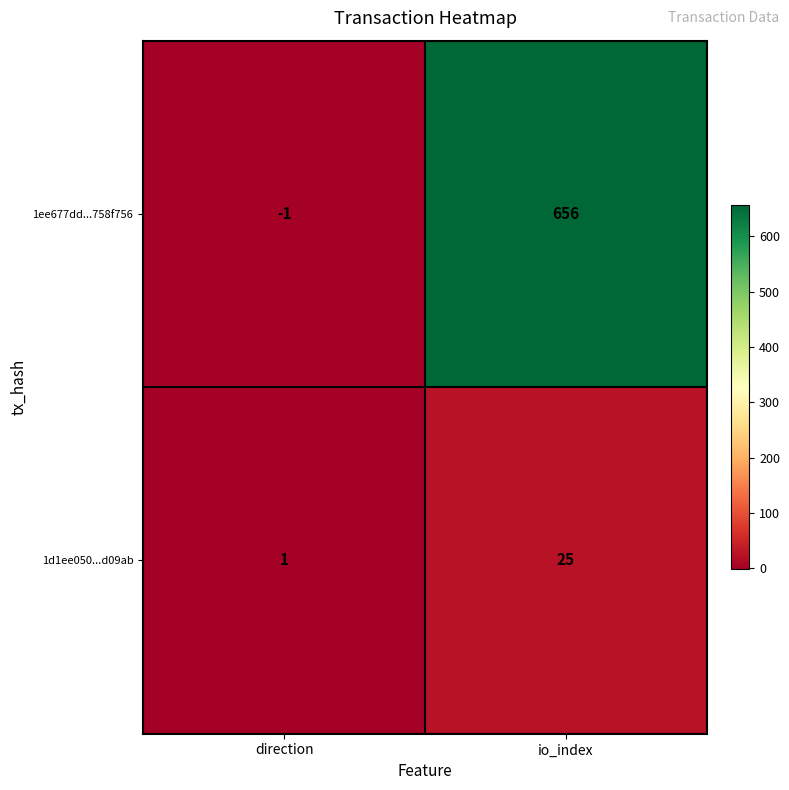

What is the difference between the 1ee677dd...758f756 values at direction and io_index?

657